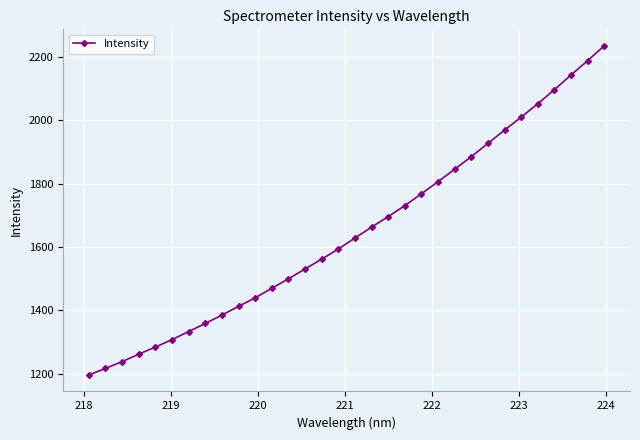

How many lines are shown in the chart?

1